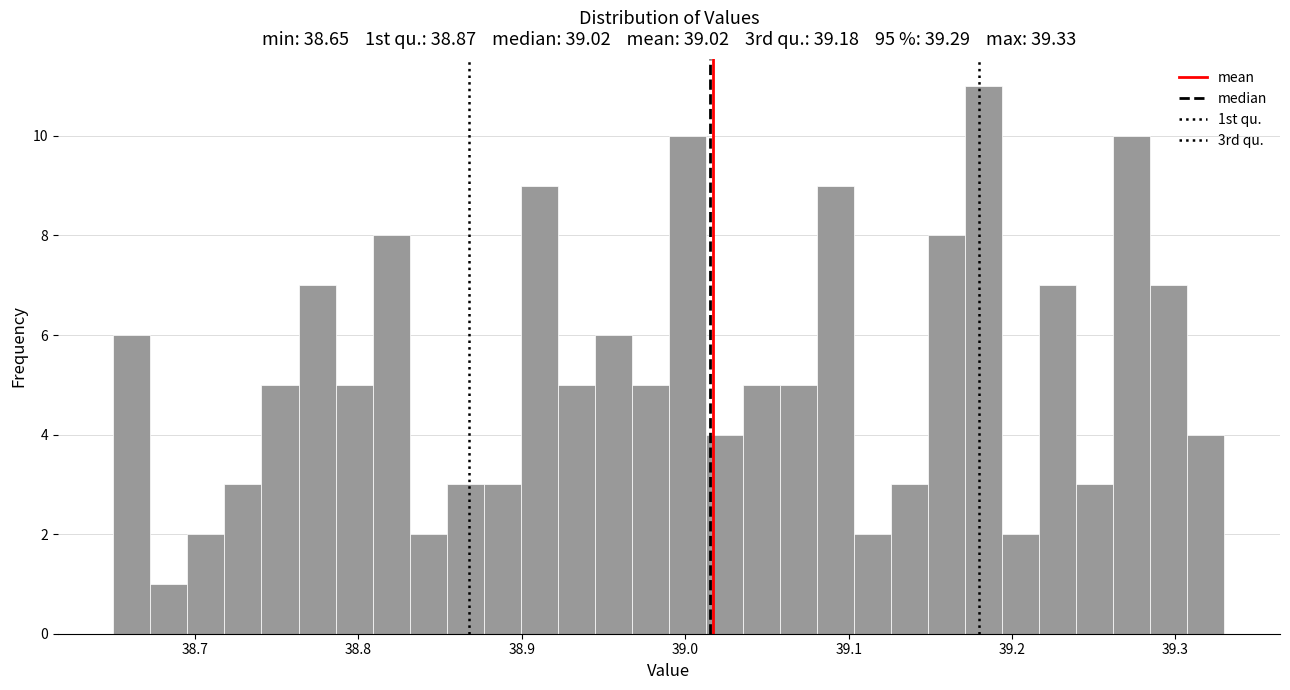

Around what value on the x-axis is the tallest bar? Give the approximate position of its centre, as read against the axis.

39.18